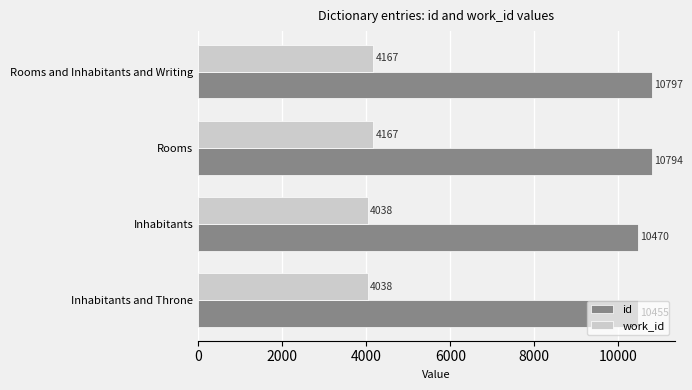

List the labels in order of id value, largest first.

Rooms and Inhabitants and Writing, Rooms, Inhabitants, Inhabitants and Throne